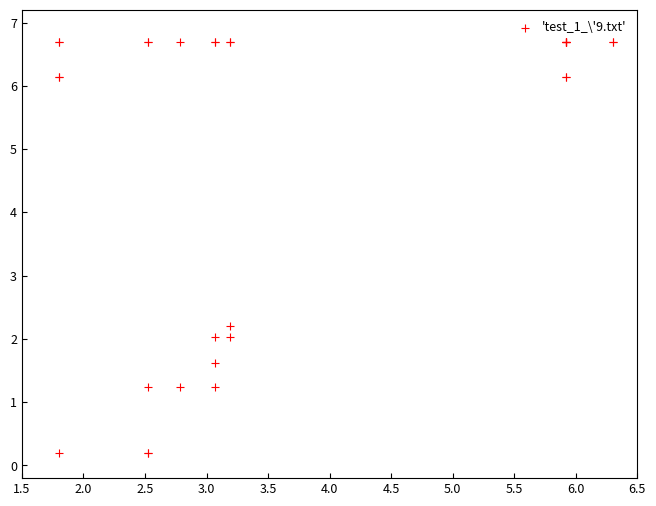

What Y value in the scatter plot is closest to 3?

2.2